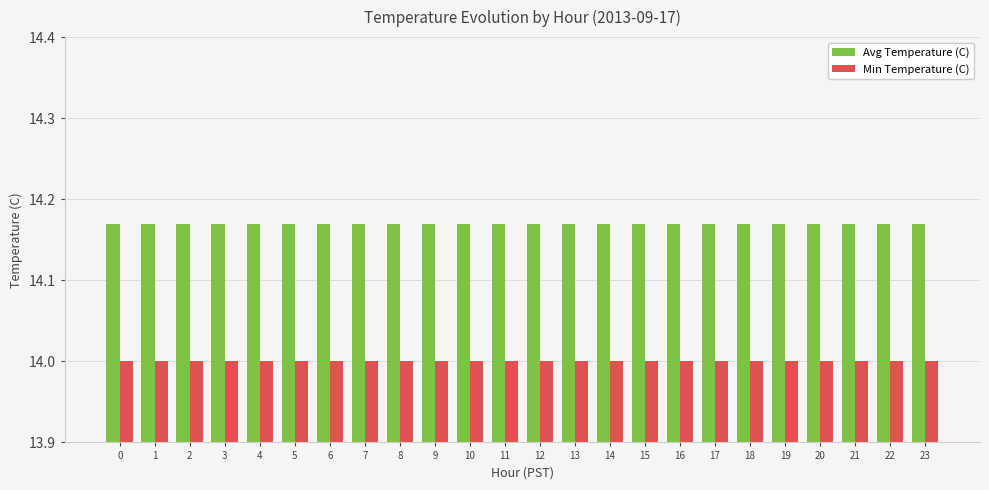

Does the chart contain stacked bars?

No